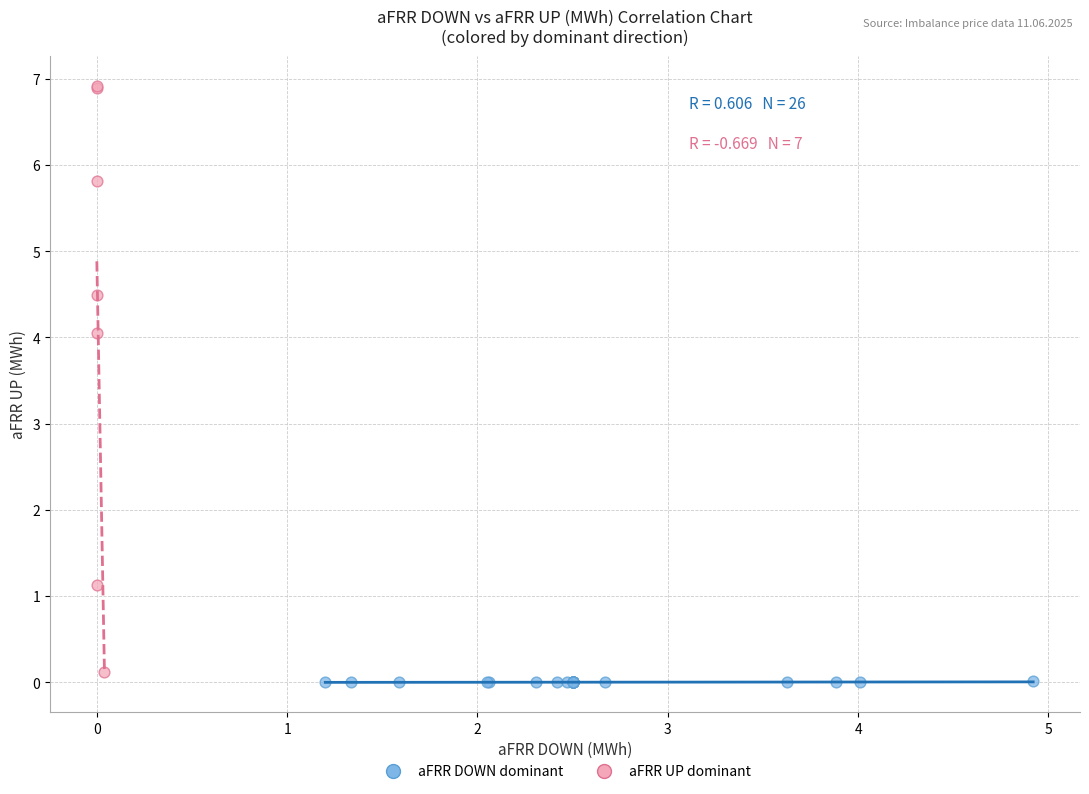

What are all the series names shown in the legend?

aFRR DOWN dominant, aFRR UP dominant